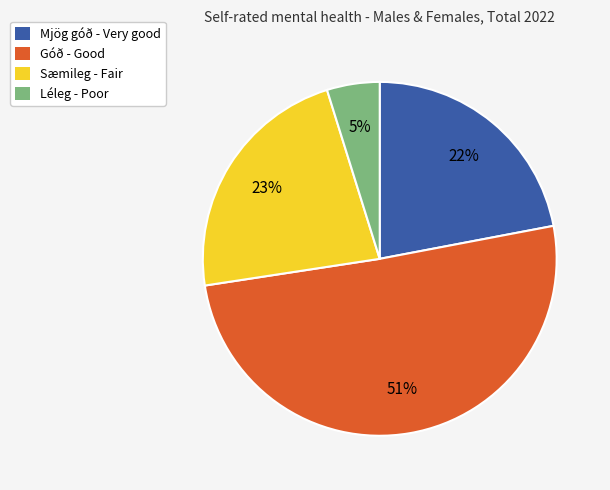

Which slice is the largest?

Góð - Good